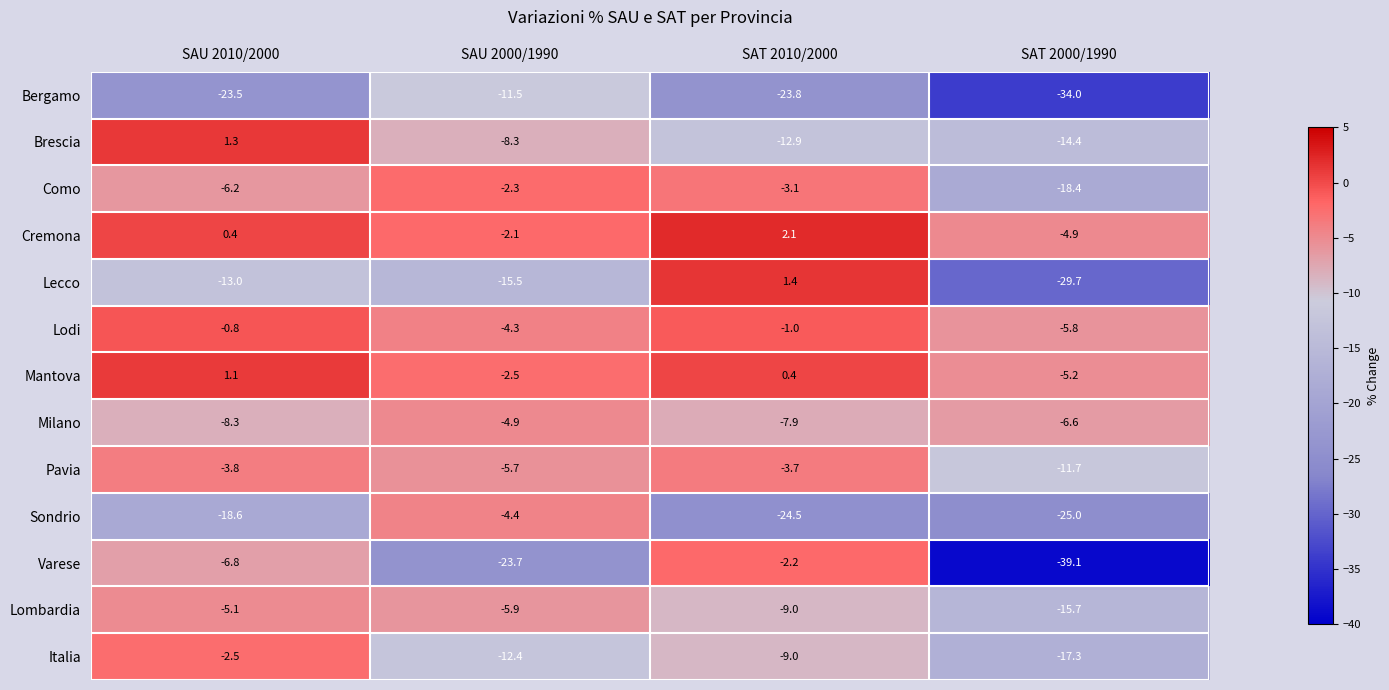

Count the number of categories in the chart.

4